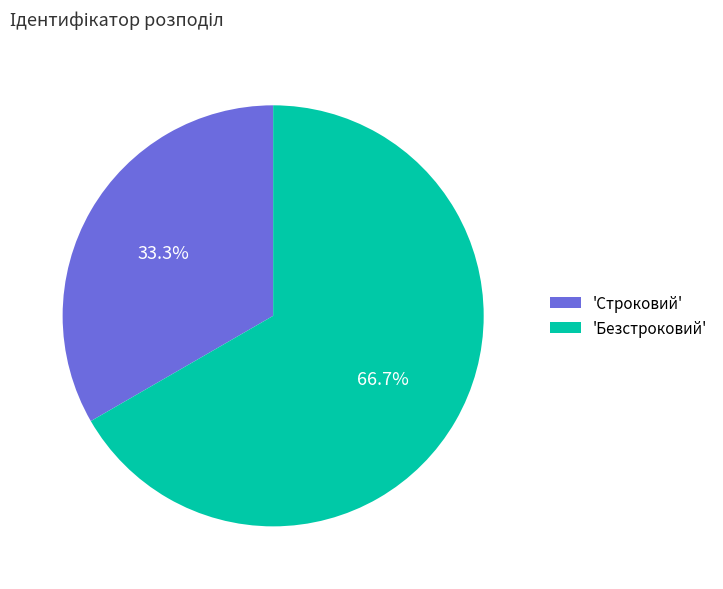

What is the ratio of the value at 'Безстроковий' to the value at 'Строковий'?

2.0